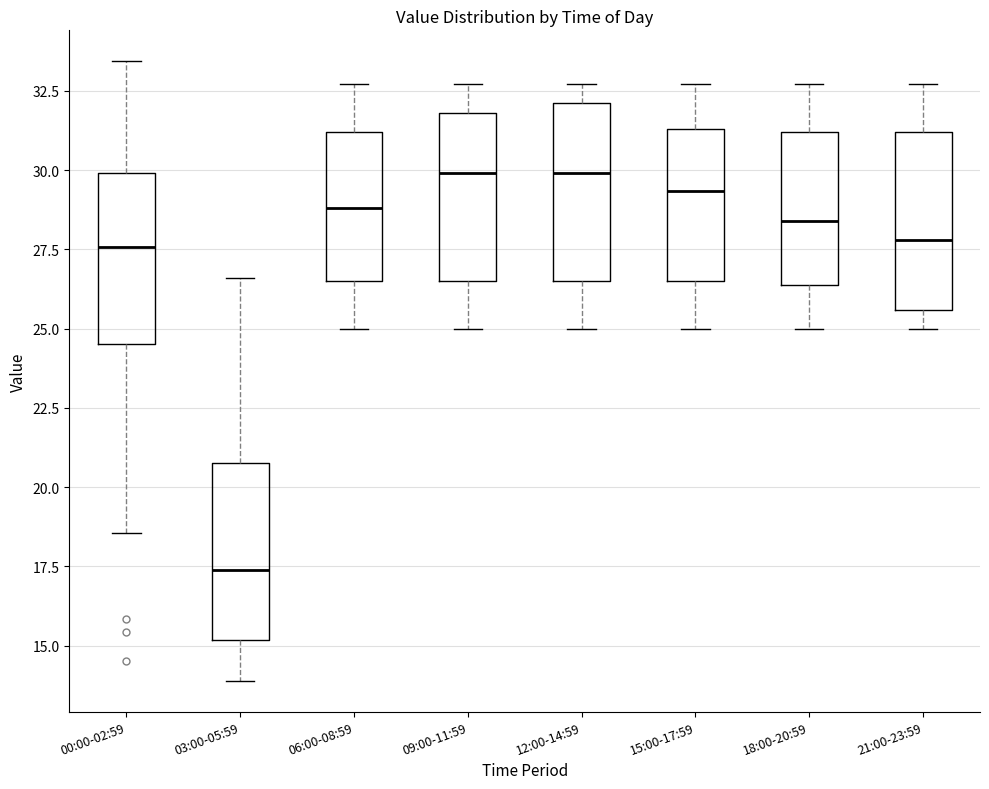

Which box's median line is the lowest?

03:00-05:59